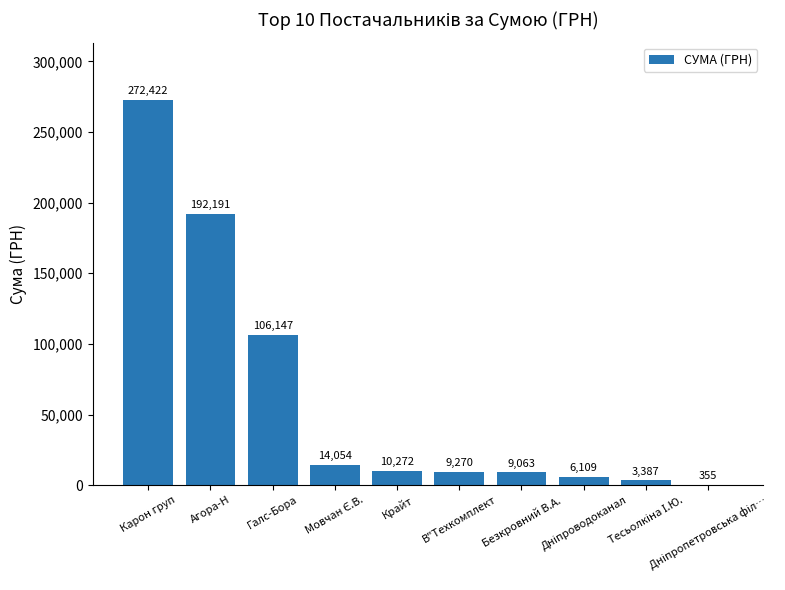

What is the greatest value displayed?

272422.2